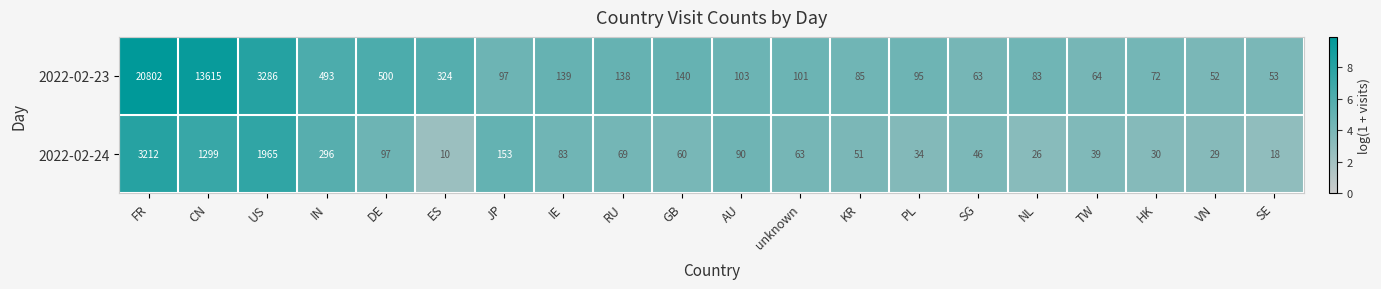

At which category is the sum across all series the highest?

FR